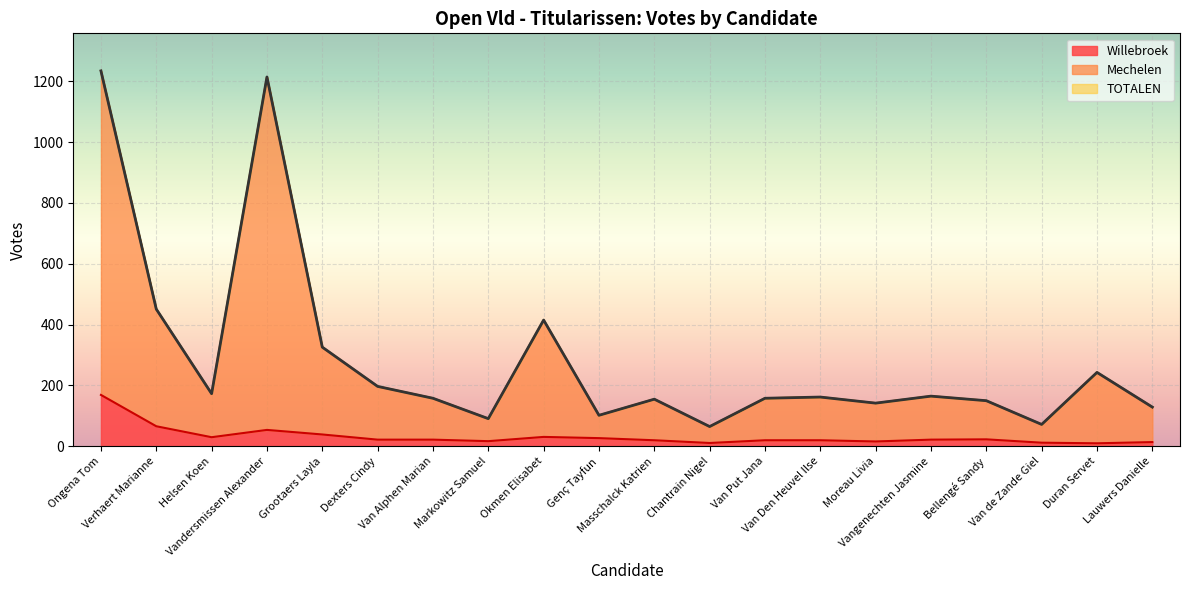

At which category does TOTALEN reach its first local valley?

Helsen Koen